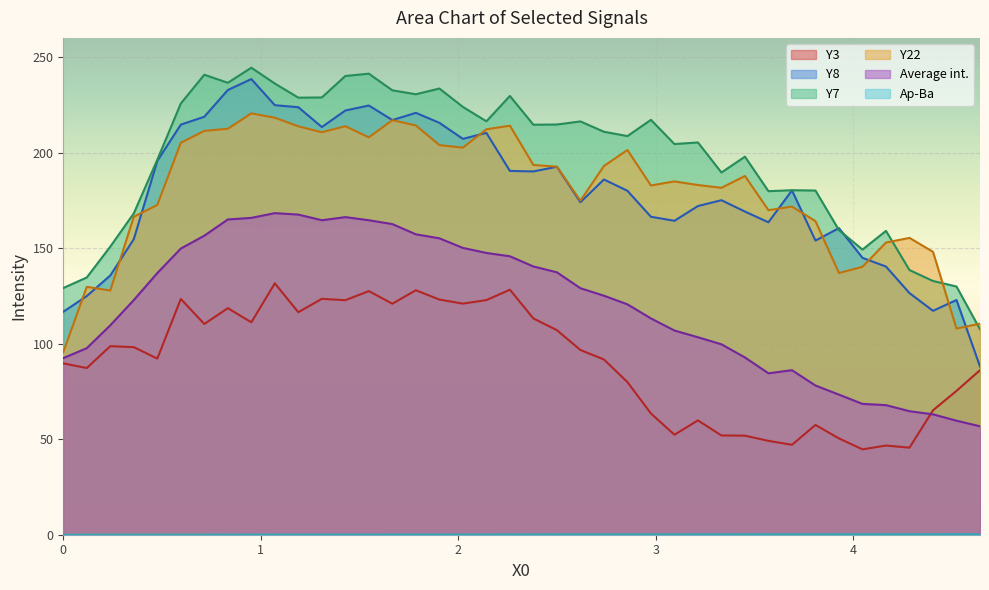

Which series has the widest spread of values?

Y8